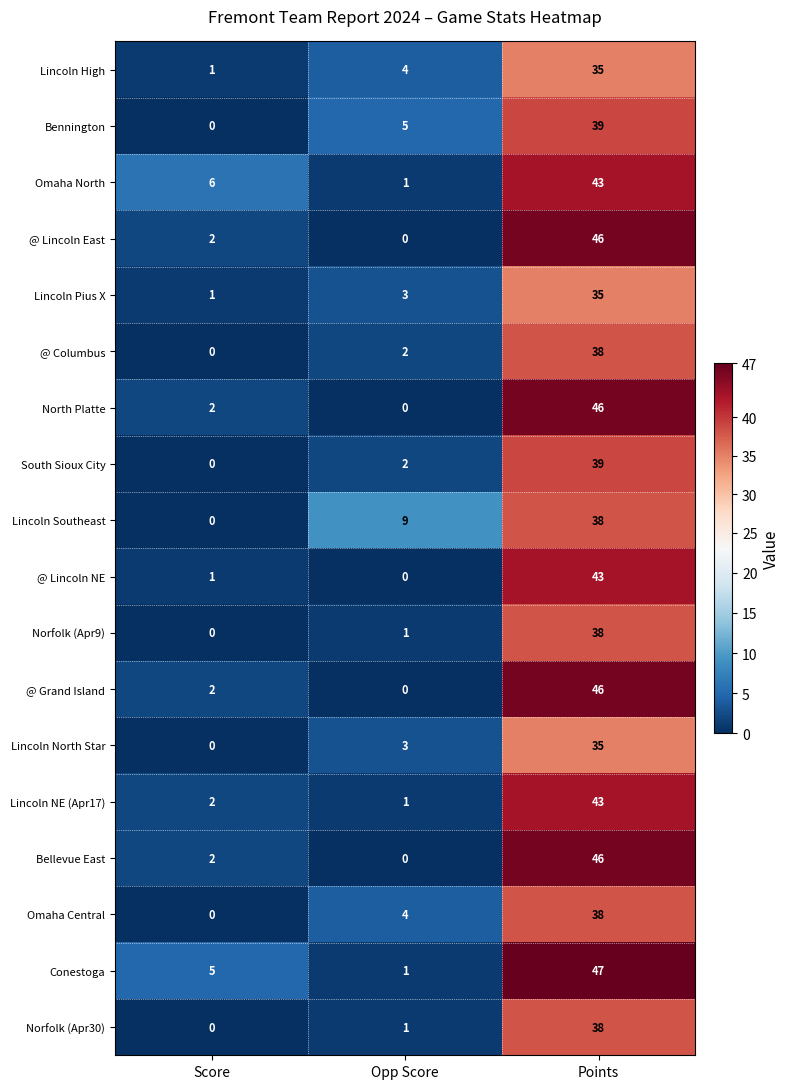

Read the Omaha North value at Points.

43